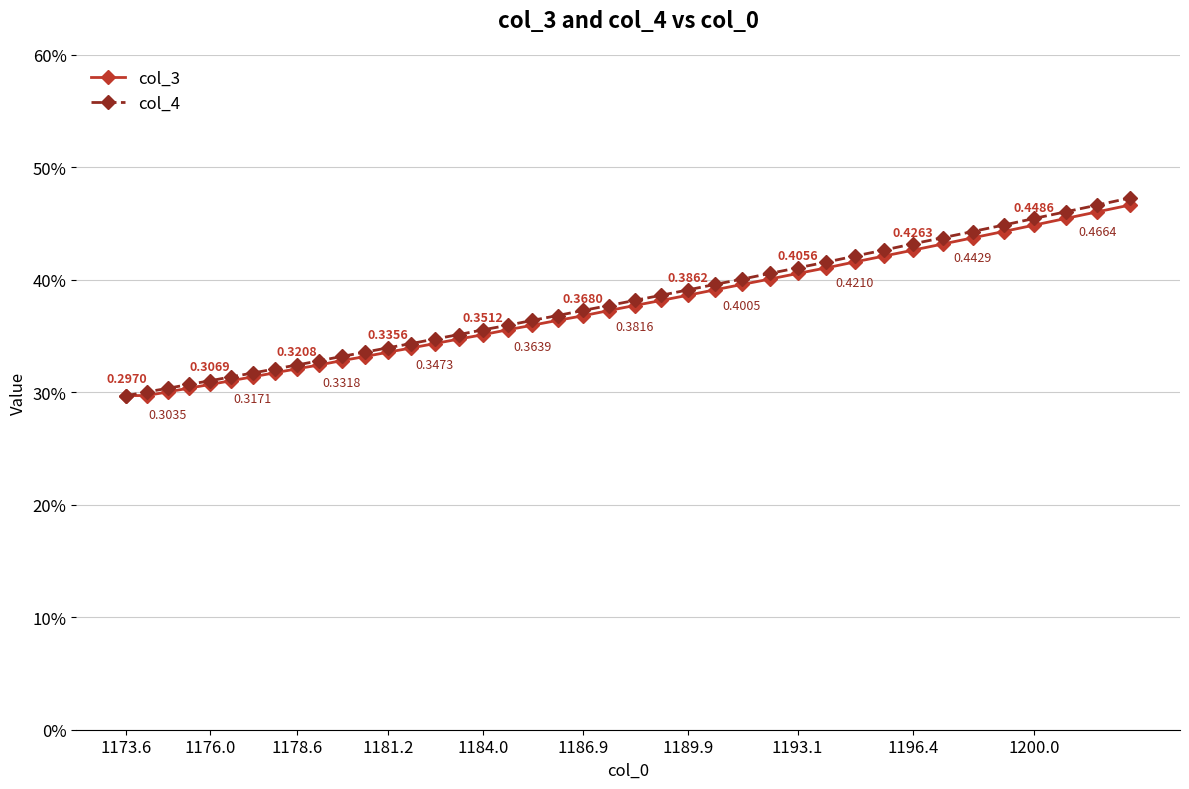

Is this an area chart (filled region under the line)?

No